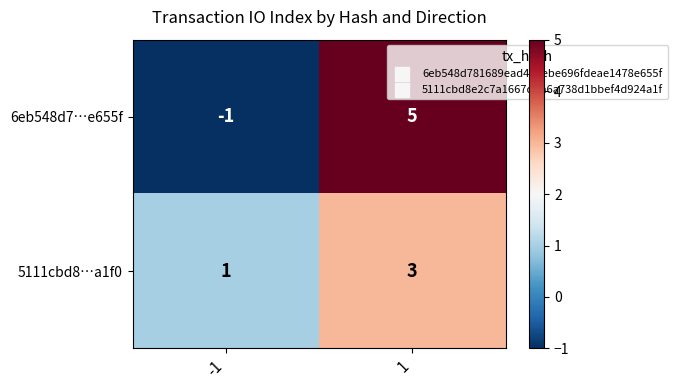

Which label corresponds to the smallest value in the chart?

-1